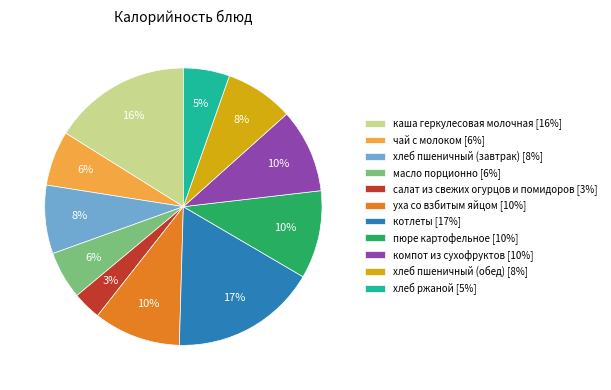

To the nearest percent, what is the average slice percentage?

9%